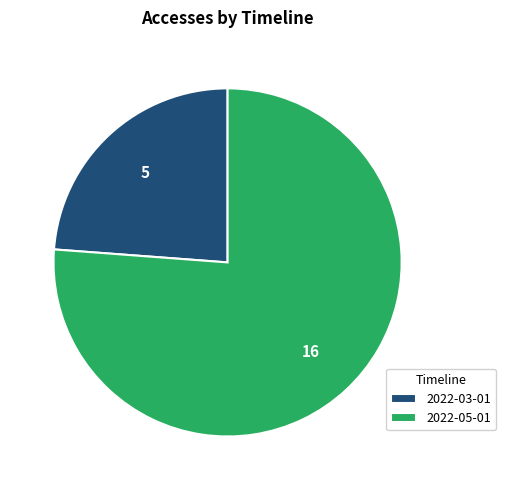

How many segments does this pie chart have?

2